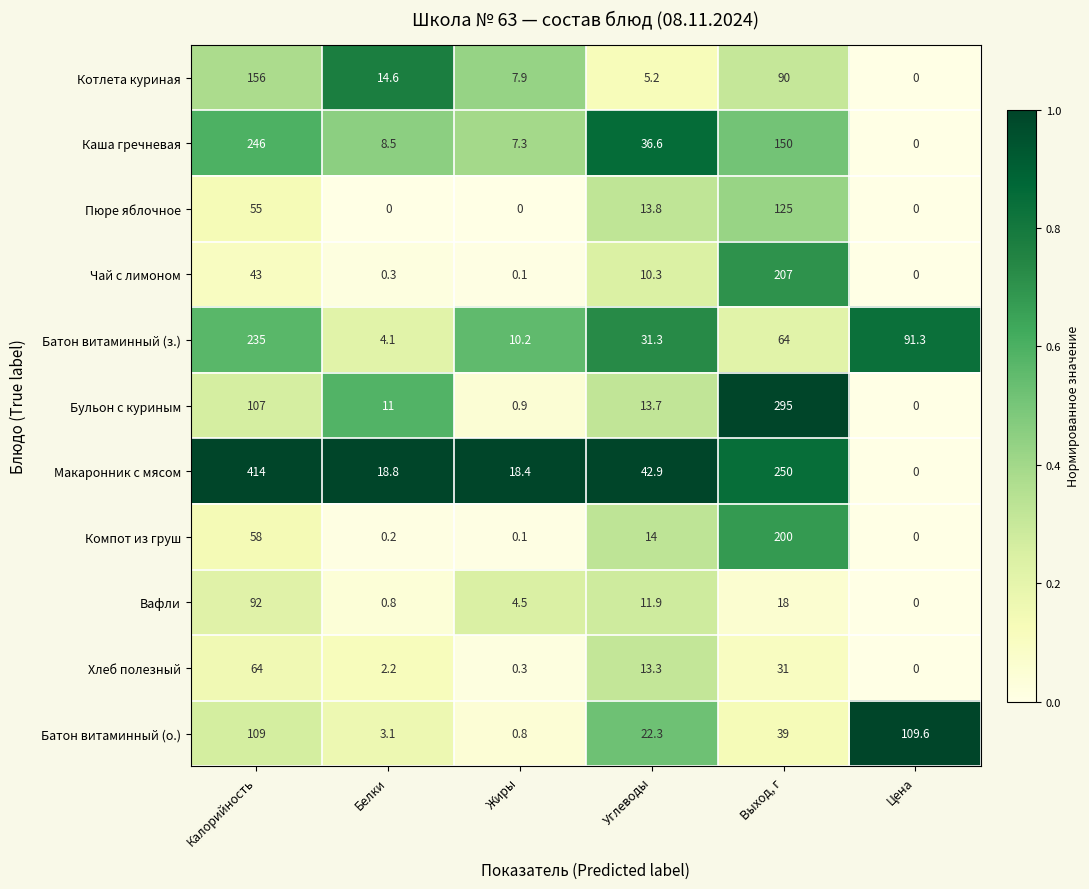

Rank the series at Выход, г from highest to lowest value.

Бульон с куриным, Макаронник с мясом, Чай с лимоном, Компот из груш, Каша гречневая, Пюре яблочное, Котлета куриная, Батон витаминный (з.), Батон витаминный (о.), Хлеб полезный, Вафли